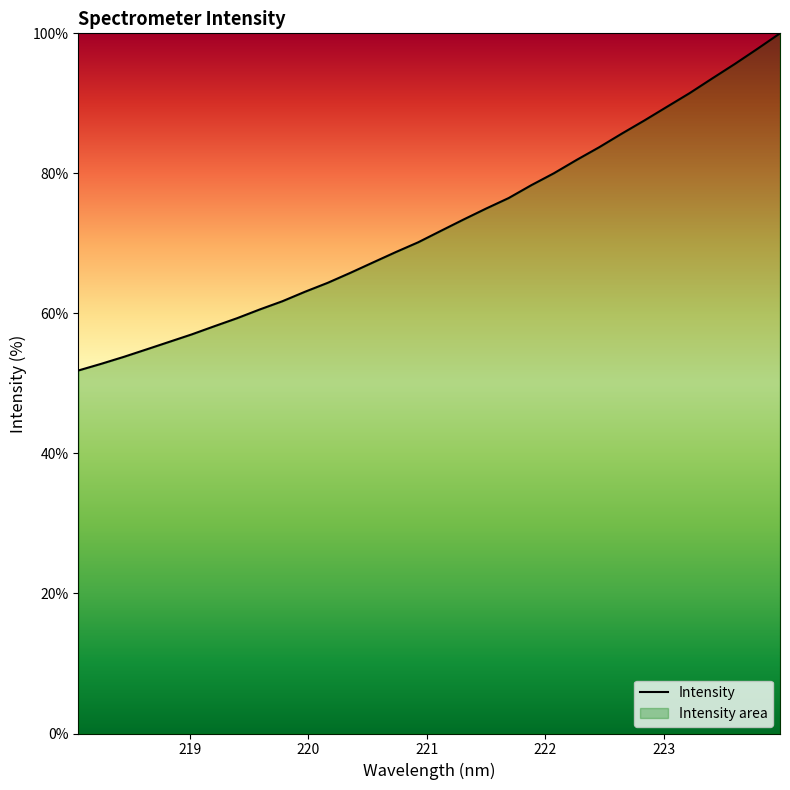

What is the average value?

72.7